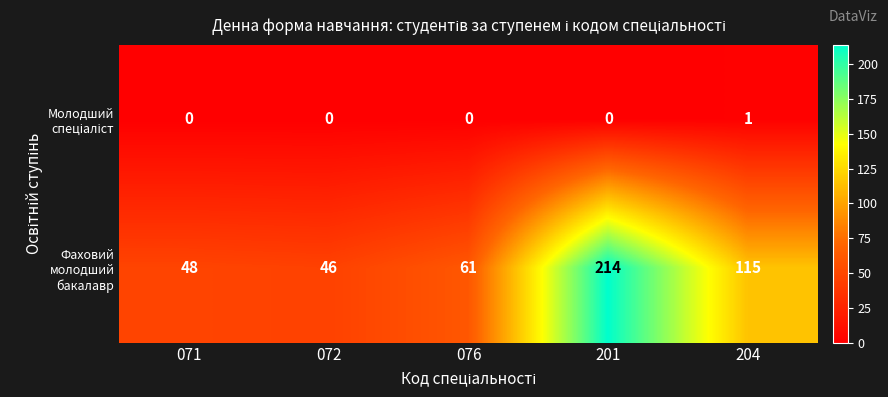

What is the maximum value shown in the chart?

214